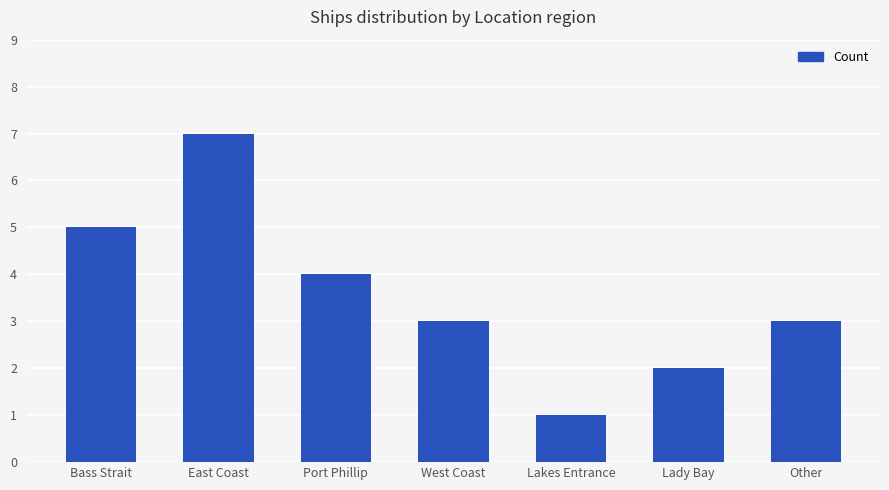

Are the bars horizontal?

No